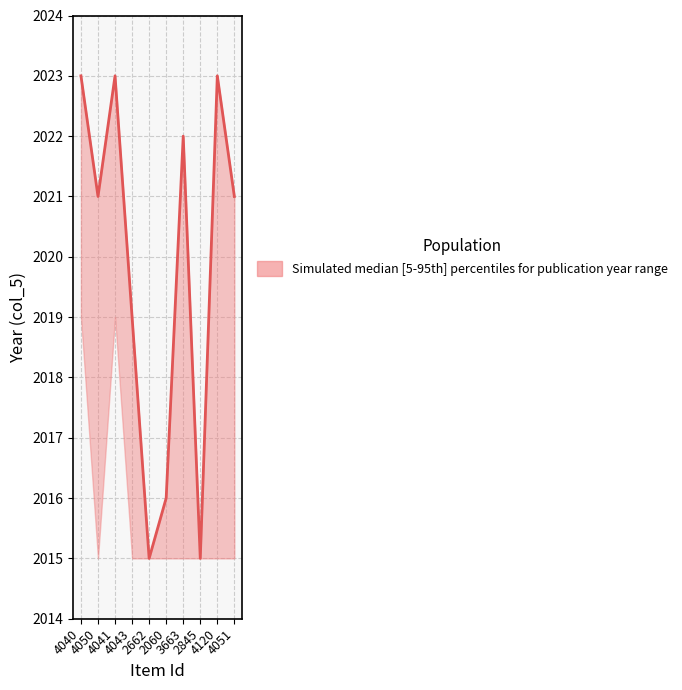

Reading right to left, extract all data points from this chart.

col_5_upper: 2021	2023	2015	2022	2016	2015	2019	2023	2021	2023
col_5_lower: 2015	2015	2015	2015	2015	2015	2015	2019	2015	2019
col_5_mid: 2021	2023	2015	2022	2016	2015	2019	2023	2021	2023